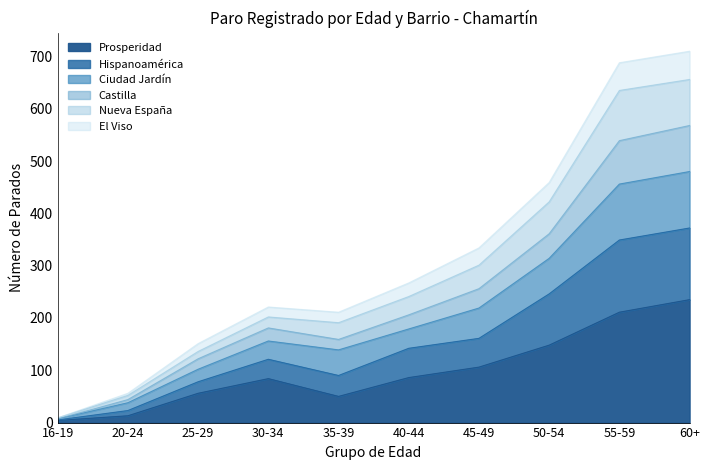

List the labels in order of Prosperidad value, smallest first.

16-19, 20-24, 35-39, 25-29, 30-34, 40-44, 45-49, 50-54, 55-59, 60+